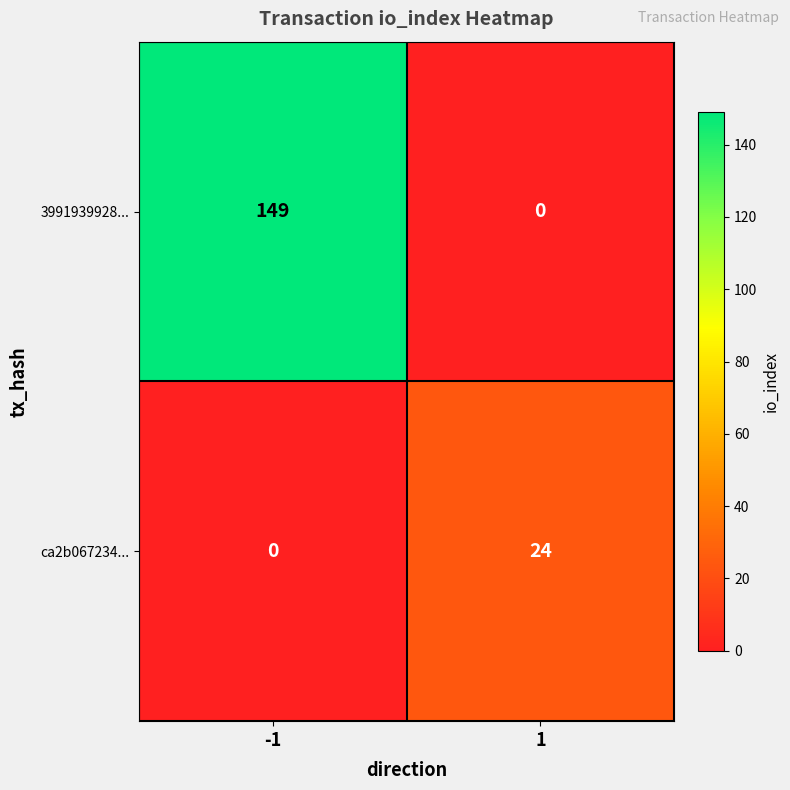

What is the maximum value shown in the chart?

149